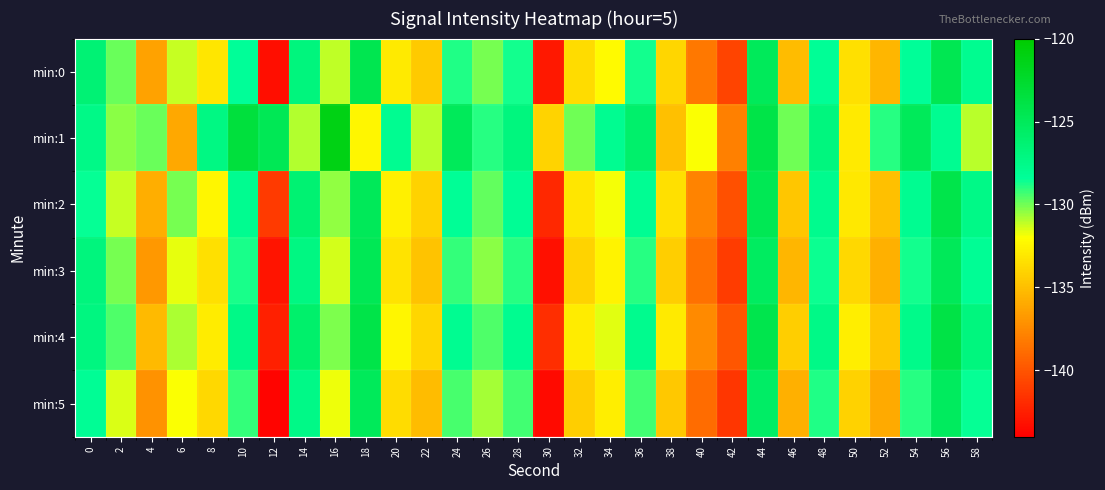

Rank the series by their maximum value, from highest to lowest.

min:1, min:4, min:2, min:0, min:3, min:5